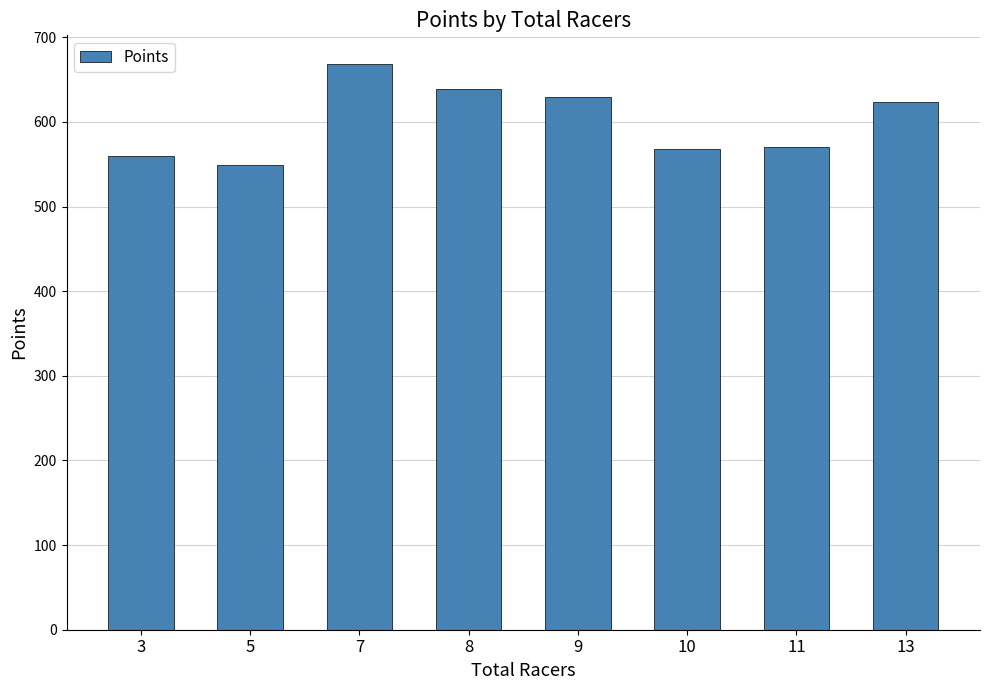

What is the smallest value displayed?

549.0